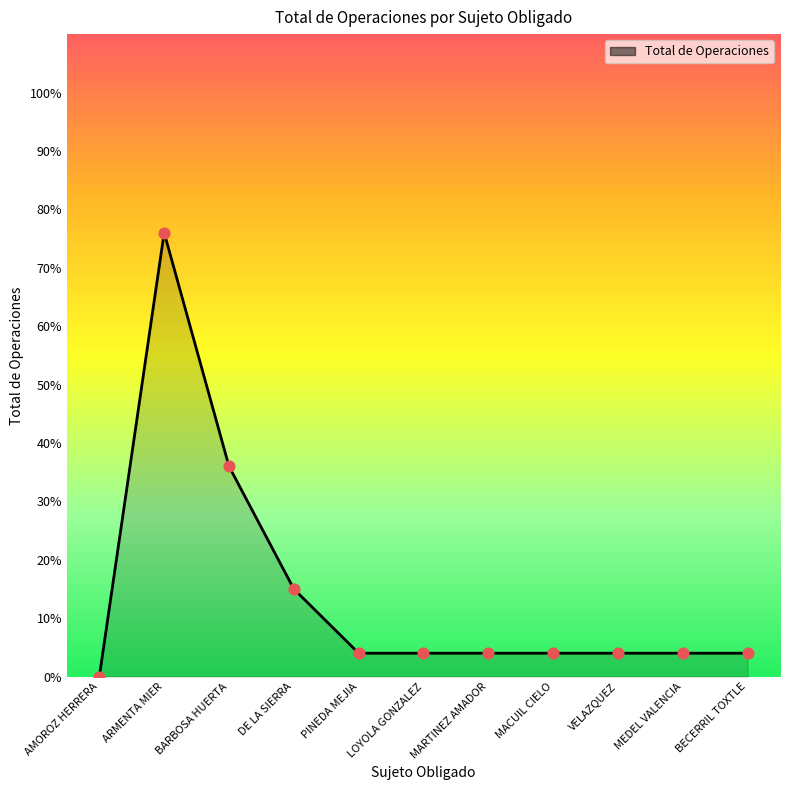

Approximately how many times larger is the value at MACUIL CIELO compared to MEDEL VALENCIA?

1.0